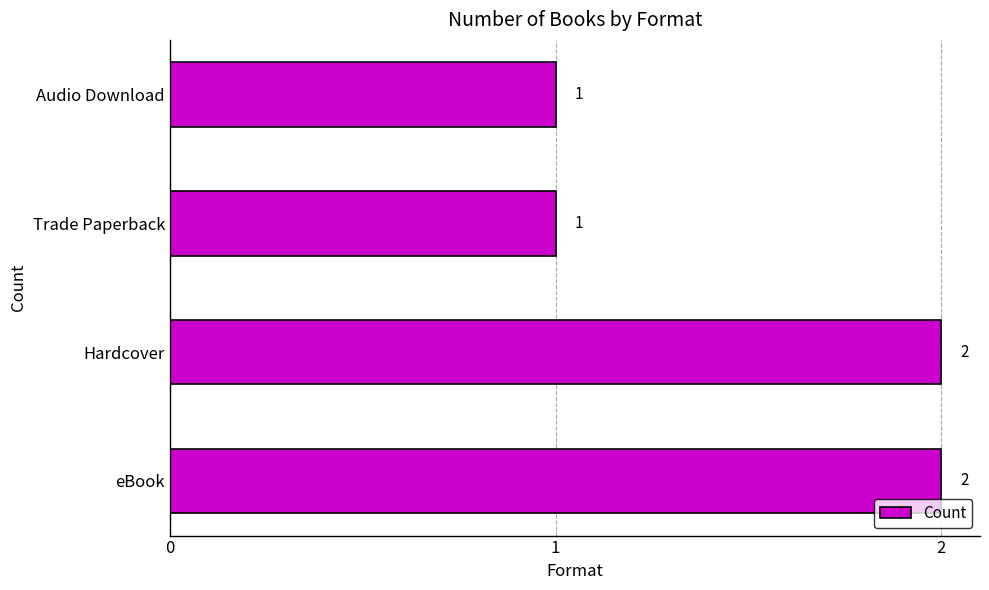

Are the bars grouped side by side (vs. stacked)?

No